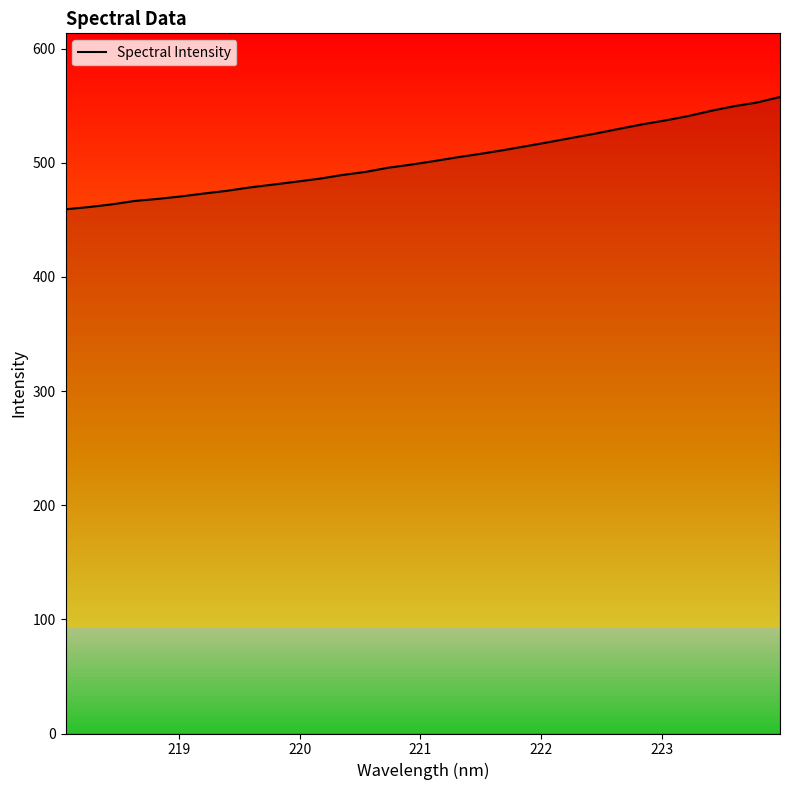

What is the greatest value displayed?

557.6